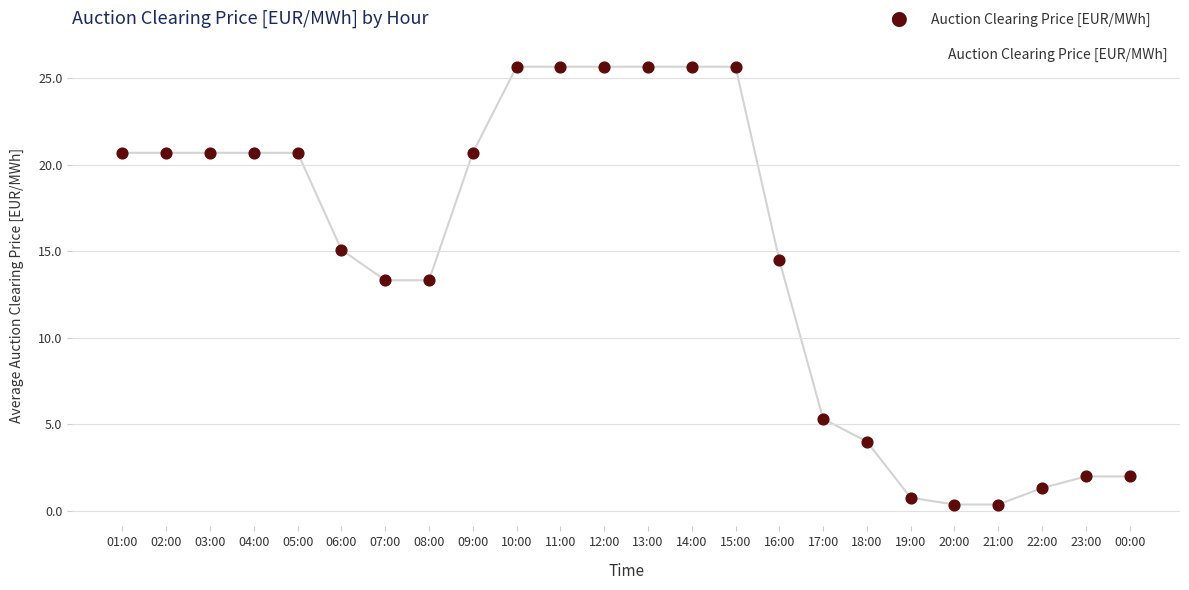

What is the change in value from 11:00 to 17:00?

-20.3